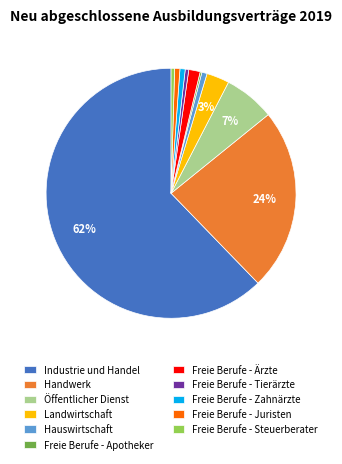

Which category has the biggest portion of the pie?

Industrie und Handel